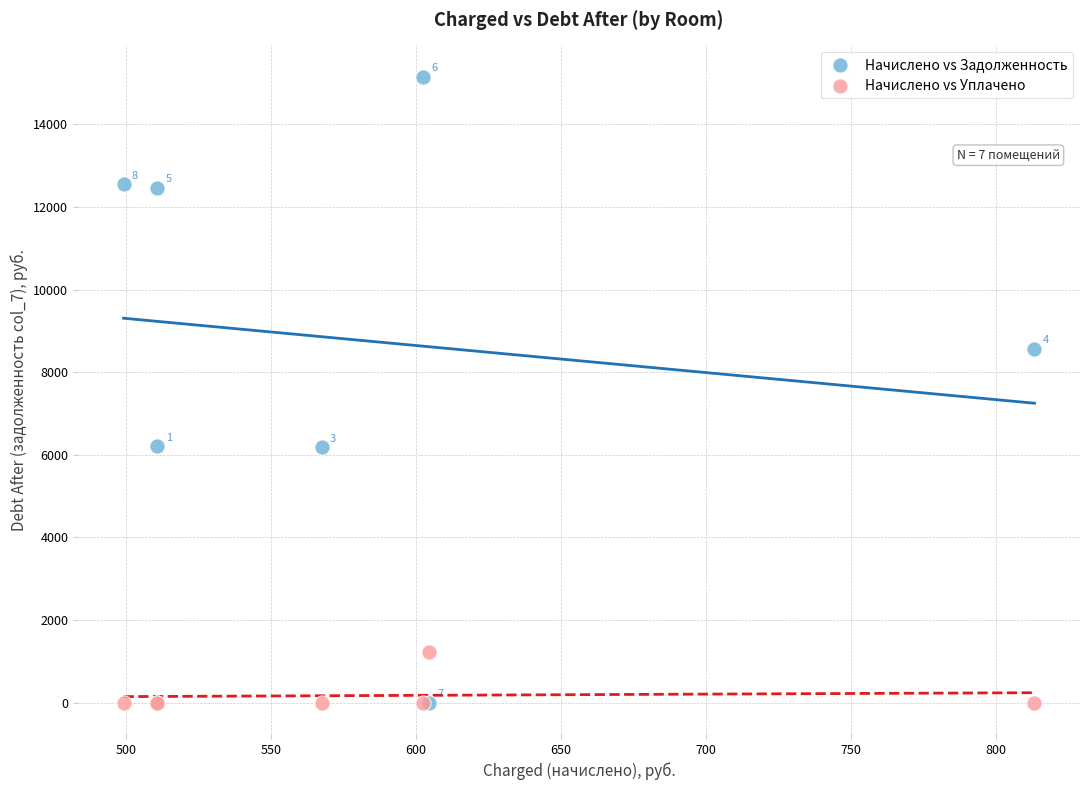

Across all series, what Y value is closest to 7576?

8565.6